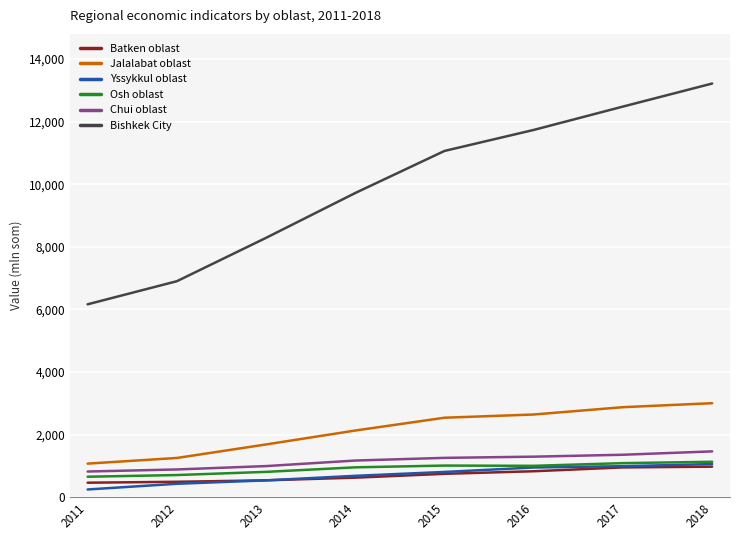

True or false: Jalalabat oblast and Osh oblast cross at least once.

False